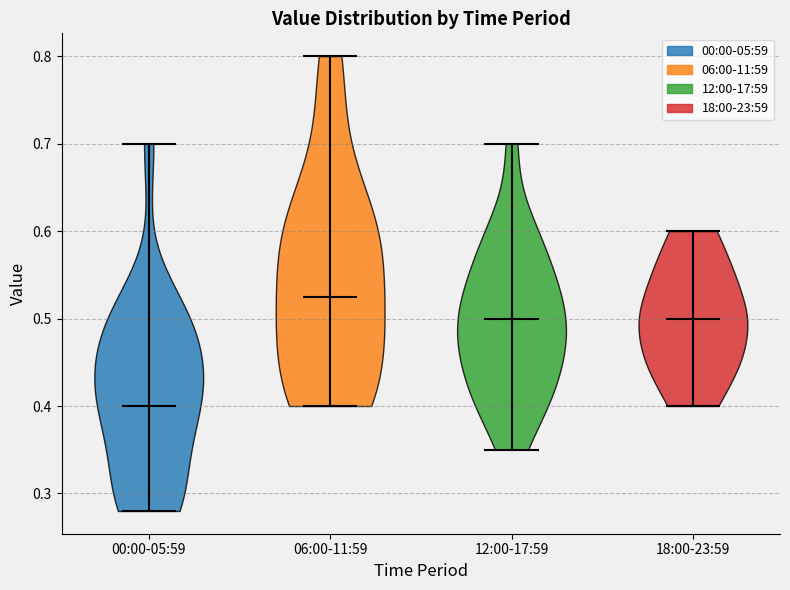

Where does the median line of the violin for 18:00-23:59 sit on the y-axis? The values are not printed on the chart, so give them approximately, as read against the axis.

0.50